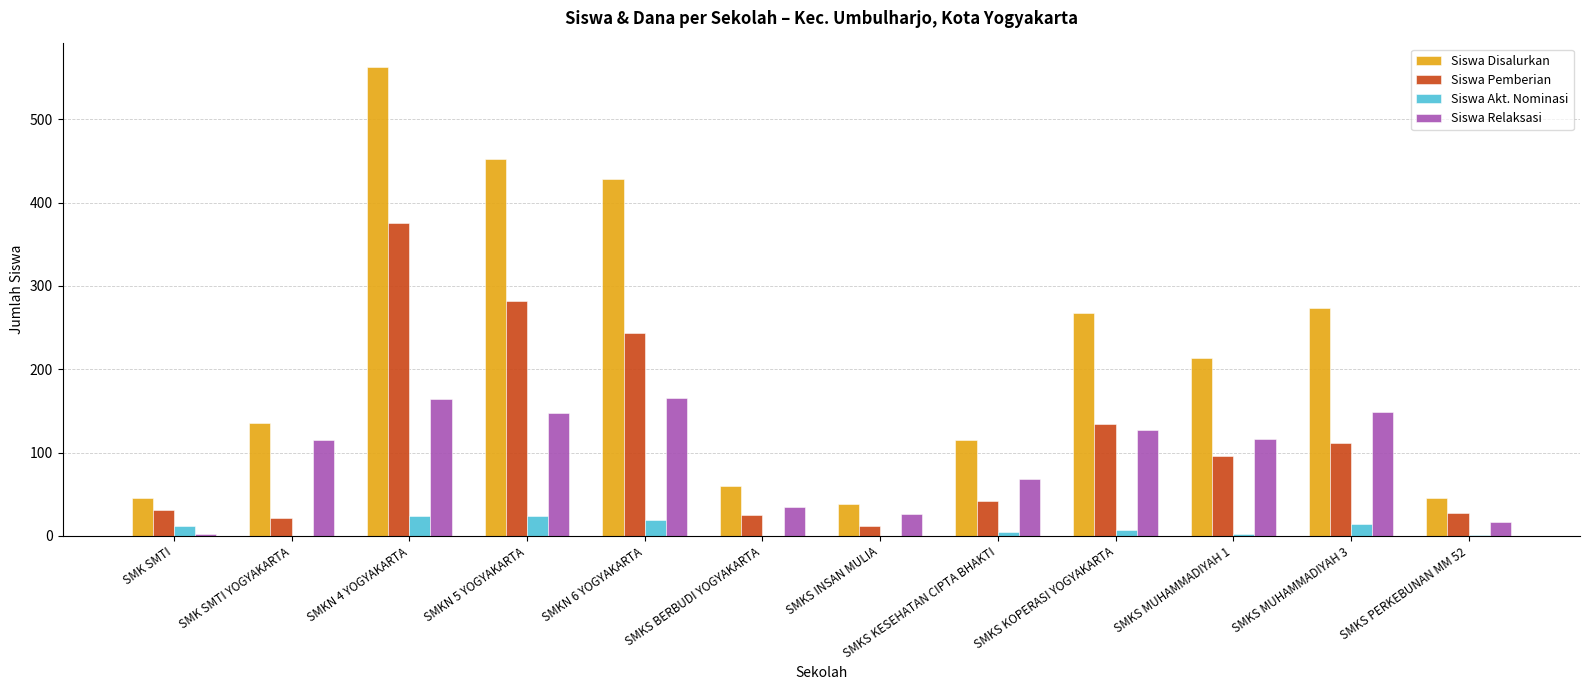

What is the average value of the Siswa Disalurkan series?

220